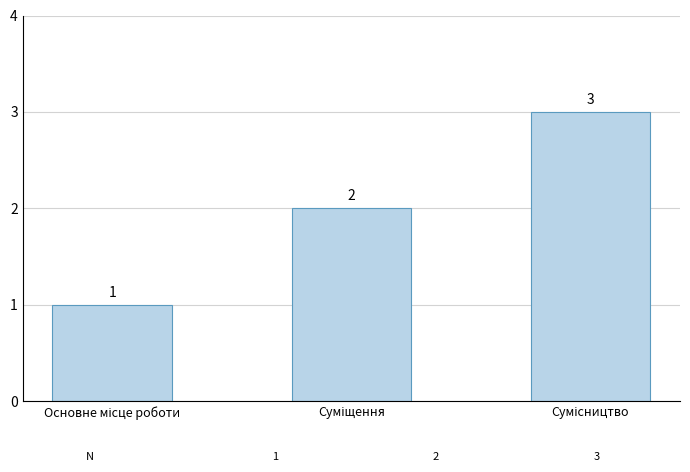

How many categories are shown in the chart?

3